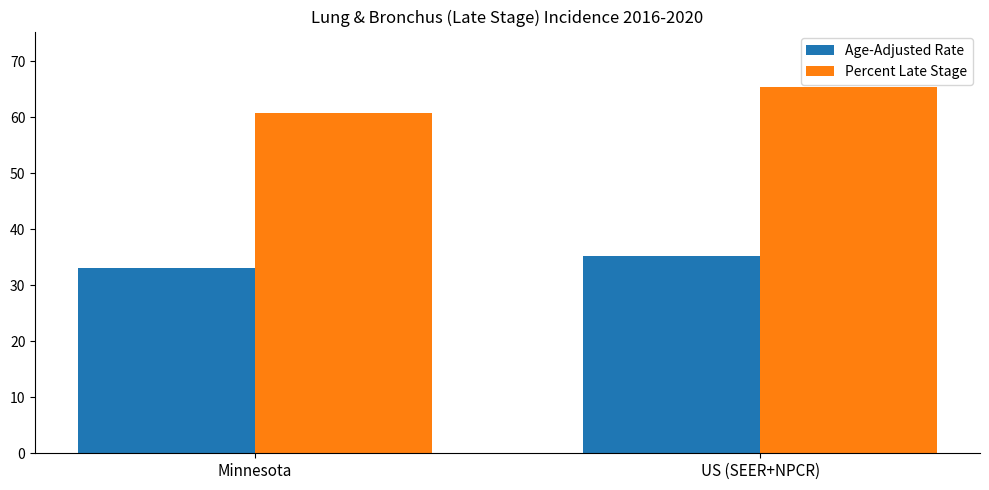

Which series has the largest range (max minus min)?

Percent Late Stage